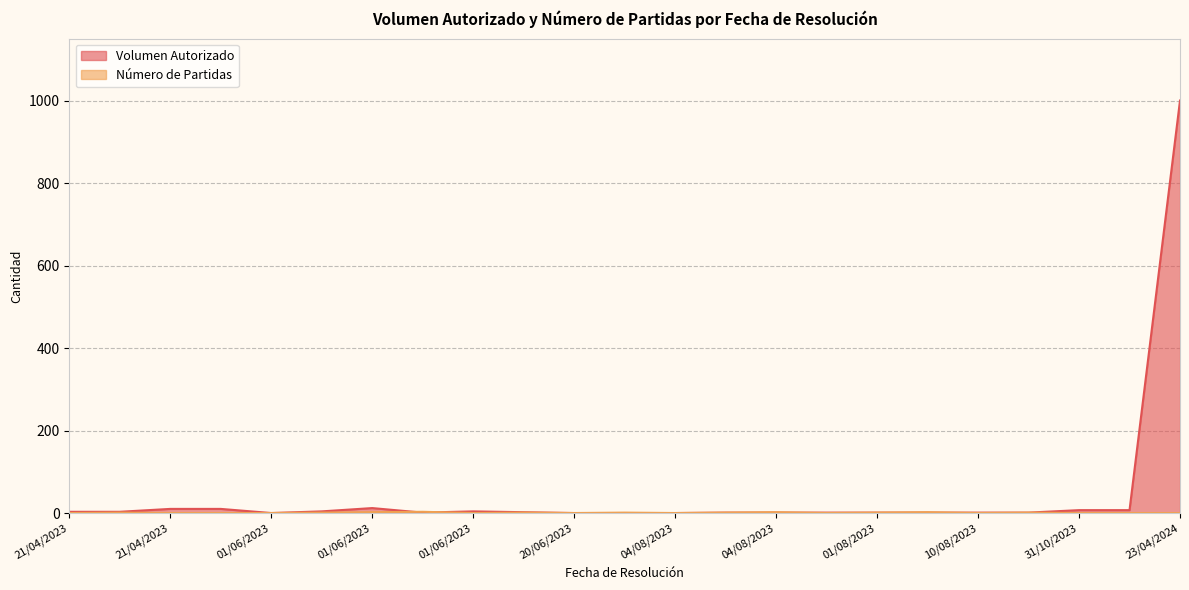

Does the chart have visible grid lines?

Yes